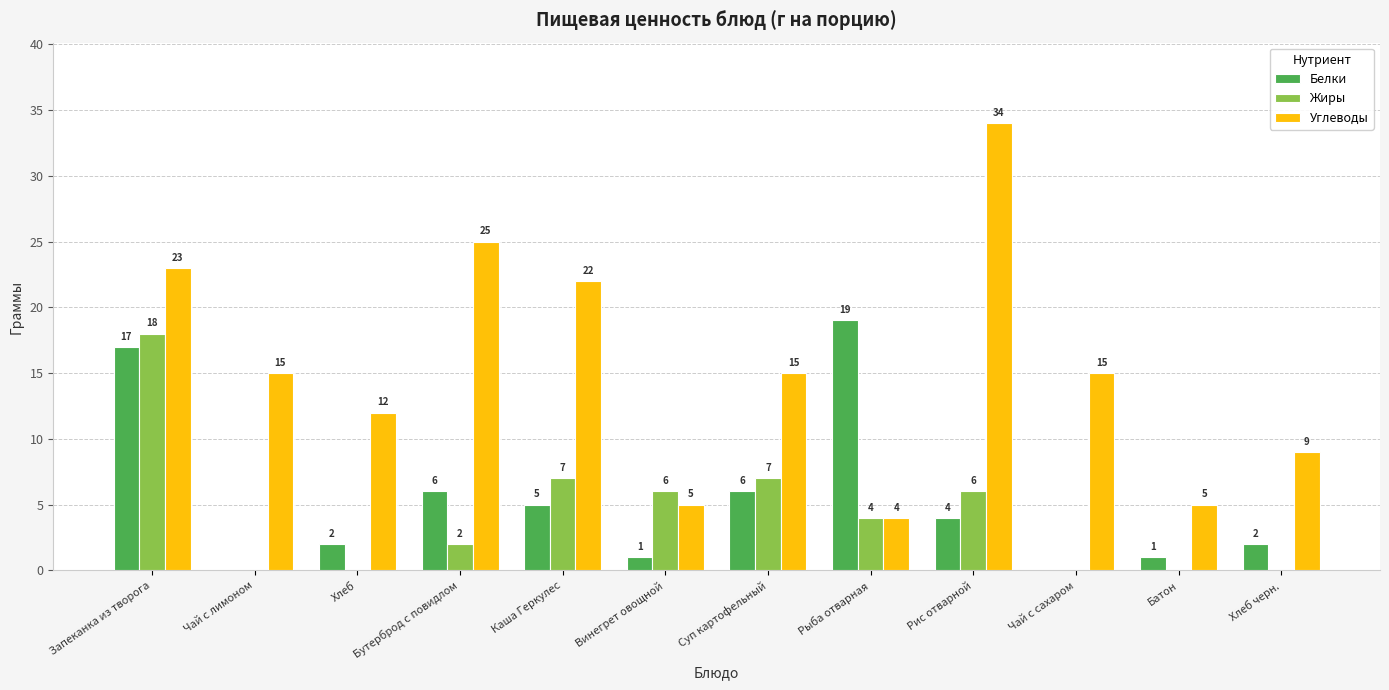

What is the sum of all Белки values?

63